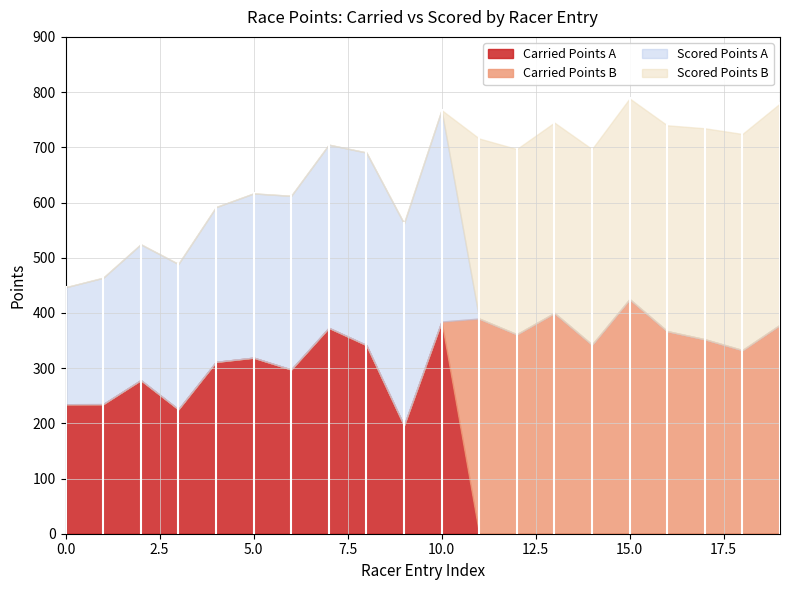

What is the highest value of the Carried Points A series?

384.3